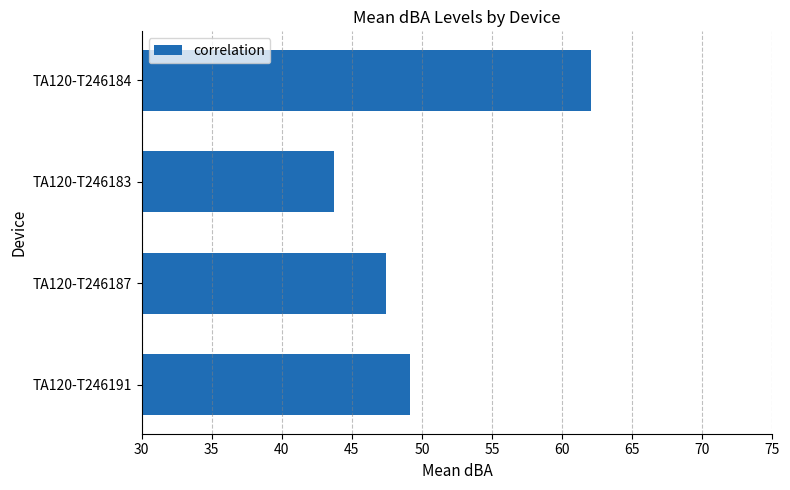

What is the difference between the second highest and second lowest values?

1.7